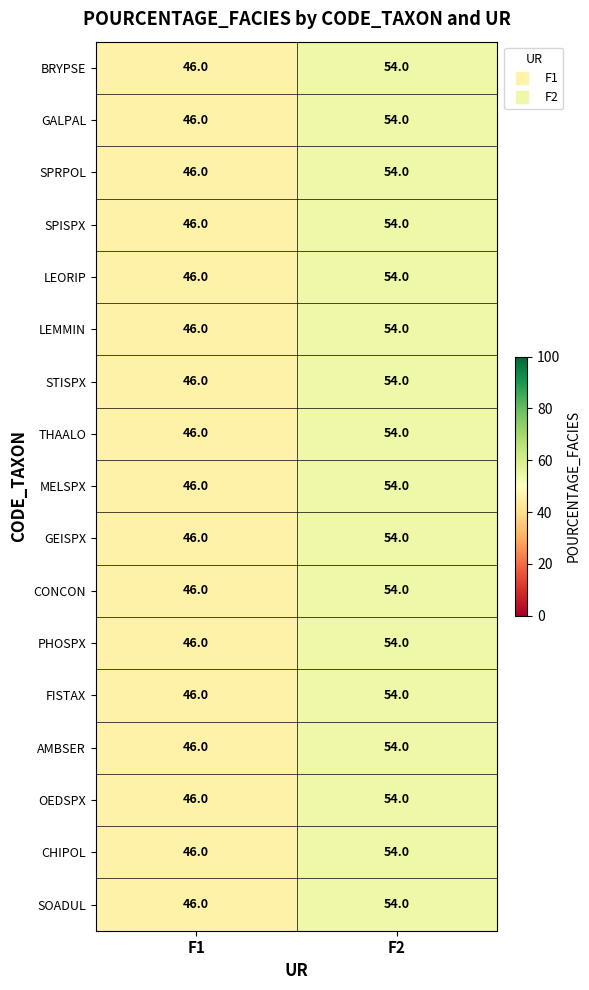

What is the greatest value displayed?

54